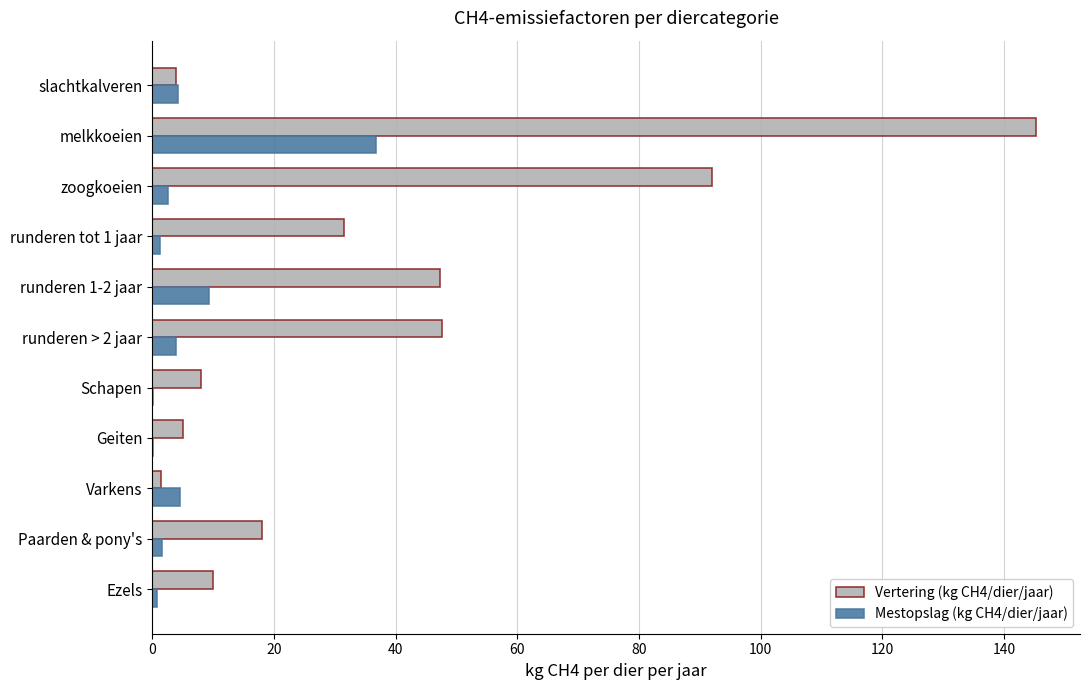

Which category has the highest value across all series?

melkkoeien